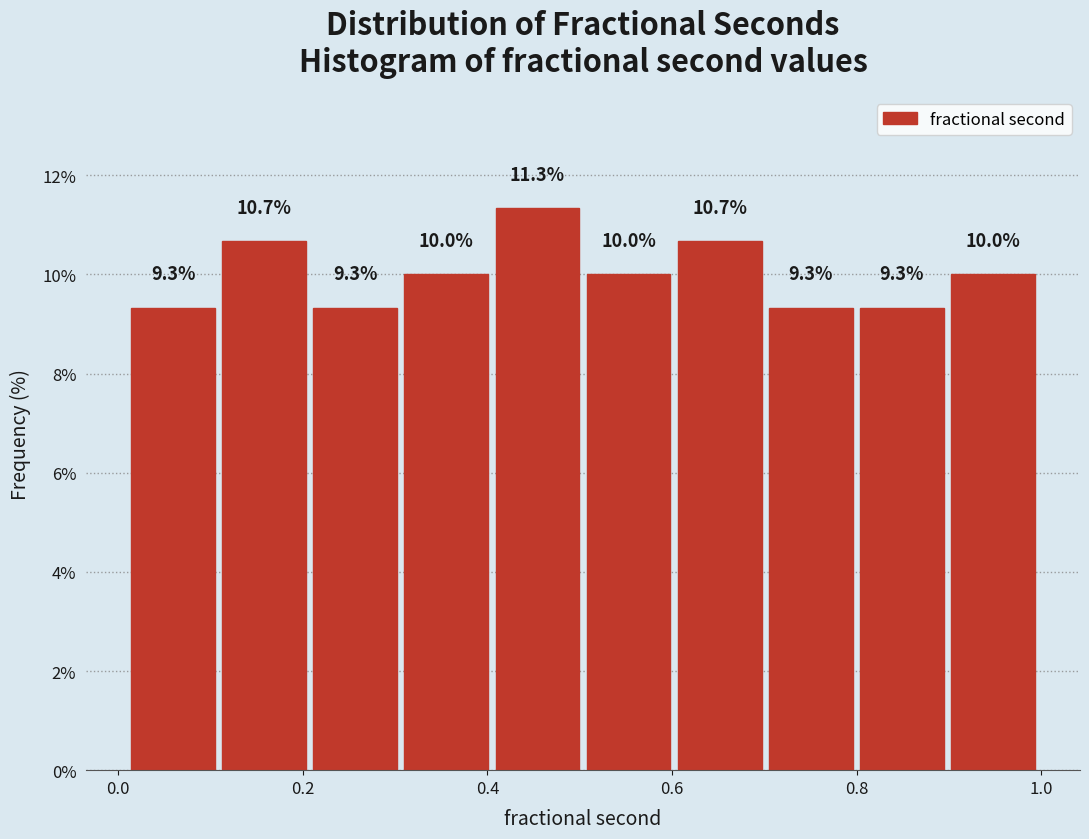

Reading left to right, transcribe this chart: for each bar, give the range it covers on the x-axis and its height. The bar edges are not printed on the chart, so give them approximately, as read against the axis.

0.02 to 0.10: 9.3
0.10 to 0.20: 10.7
0.20 to 0.30: 9.3
0.30 to 0.40: 10.0
0.40 to 0.50: 11.3
0.50 to 0.60: 10.0
0.60 to 0.70: 10.7
0.70 to 0.80: 9.3
0.80 to 0.90: 9.3
0.90 to 1.00: 10.0